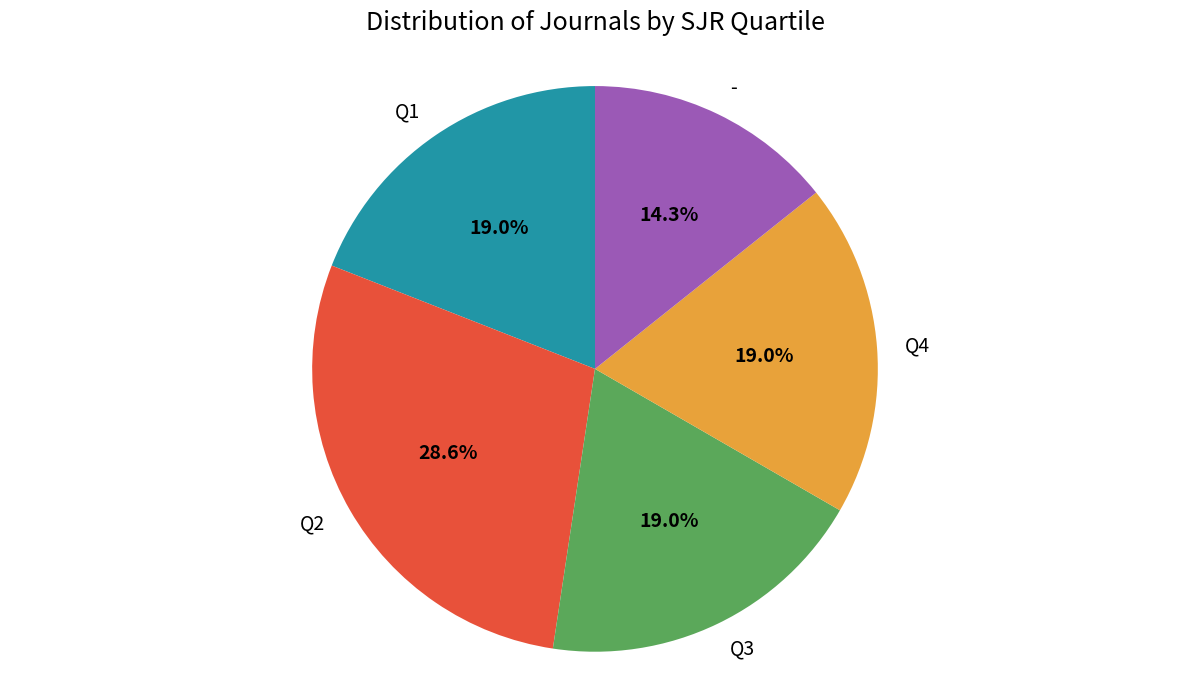

To the nearest percent, what portion does - represent?

14%